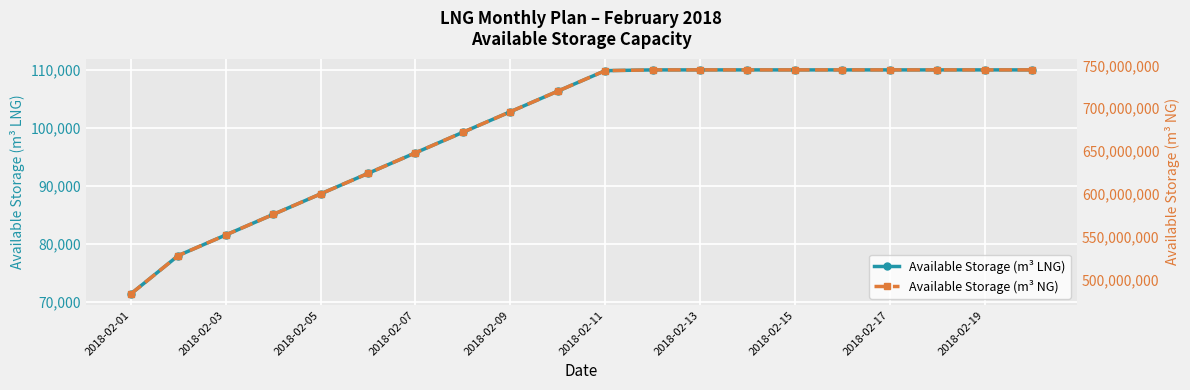

Between 10 and 2018-02-15, which is larger?

10